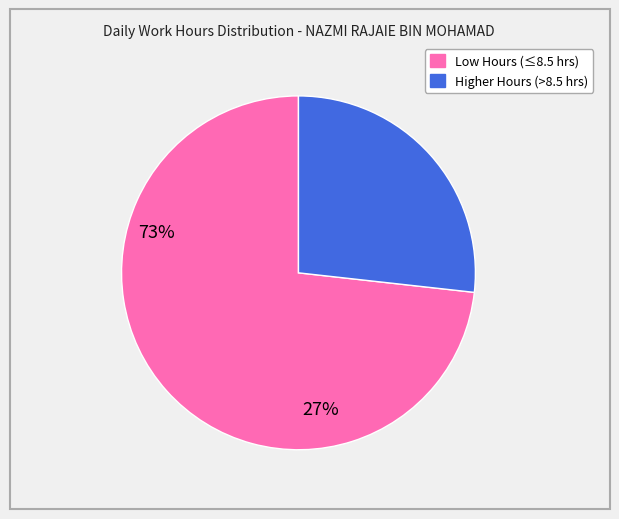

Count the number of slices in the pie.

2